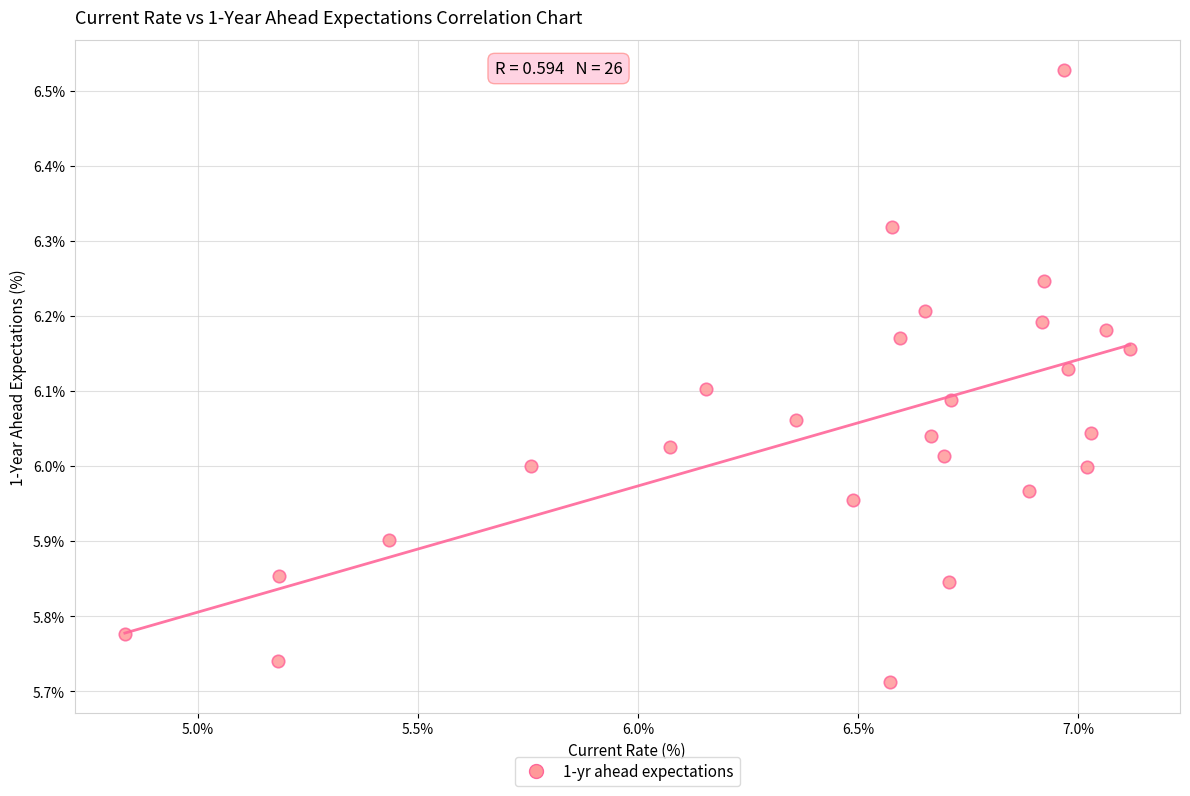

What is the range of Y values (max minus min)?

0.8